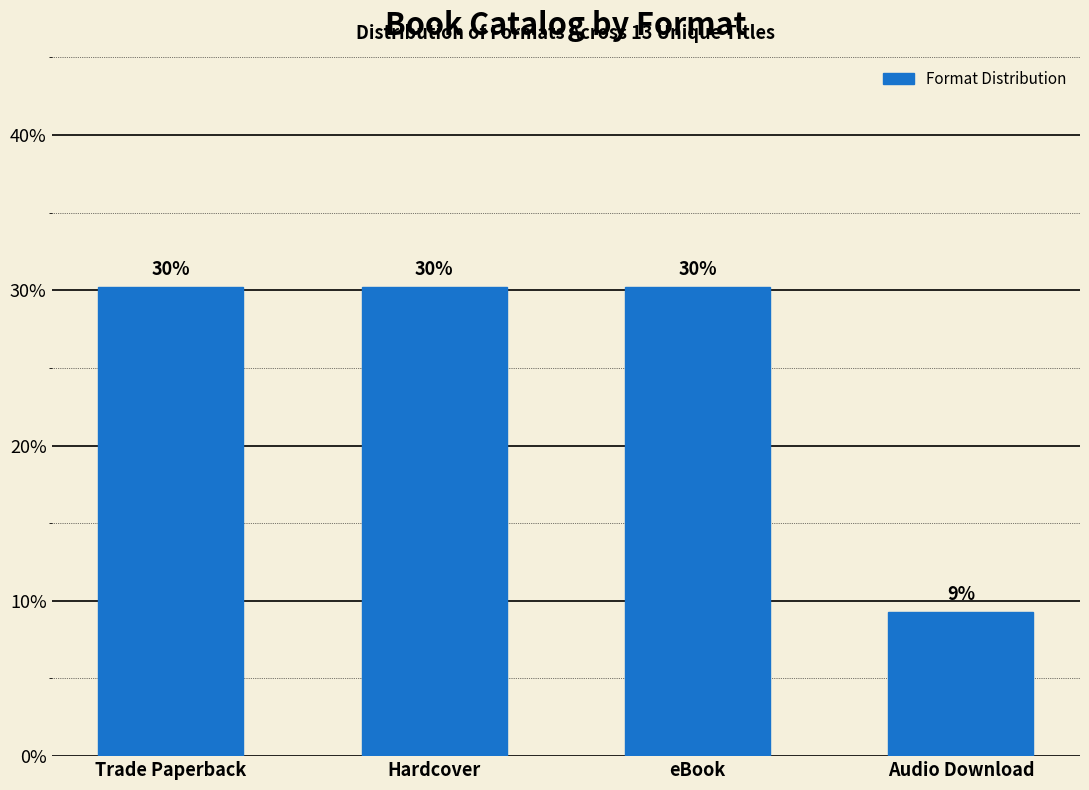

How many bars are there in total?

4